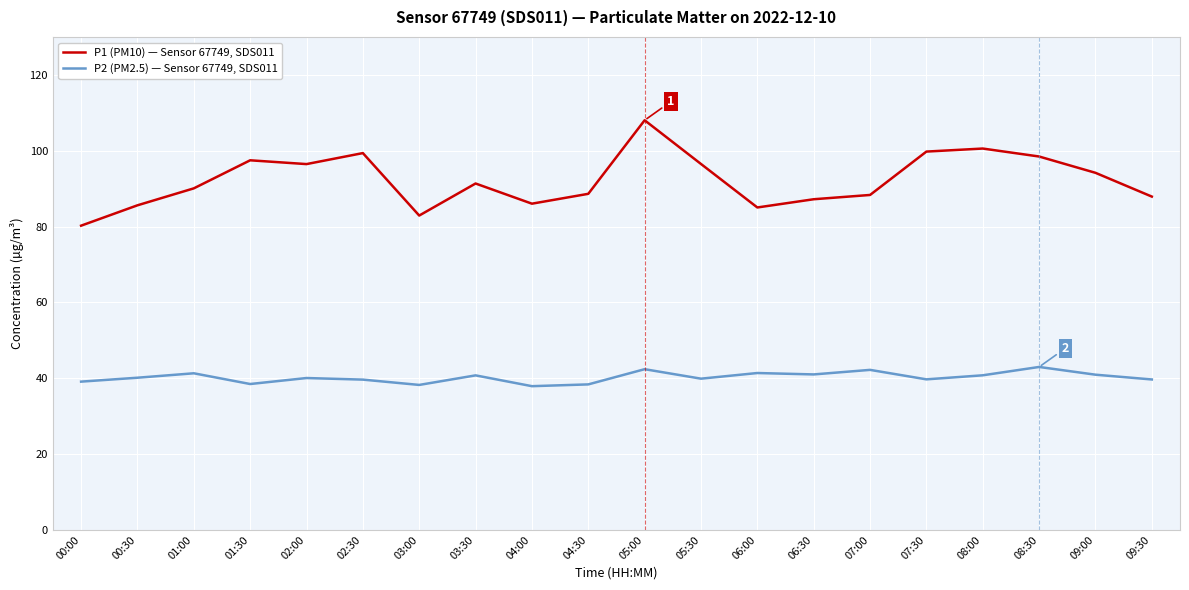

Does the chart have visible grid lines?

Yes